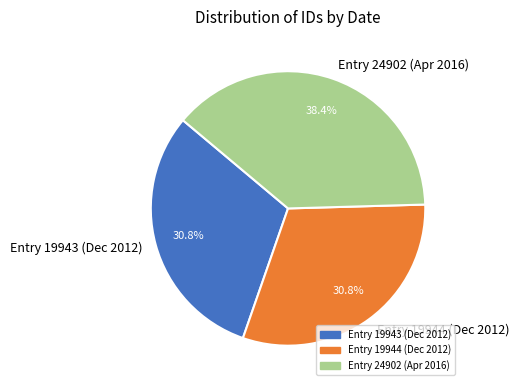

To the nearest percent, what is the difference between the largest and smallest slice percentages?

8%